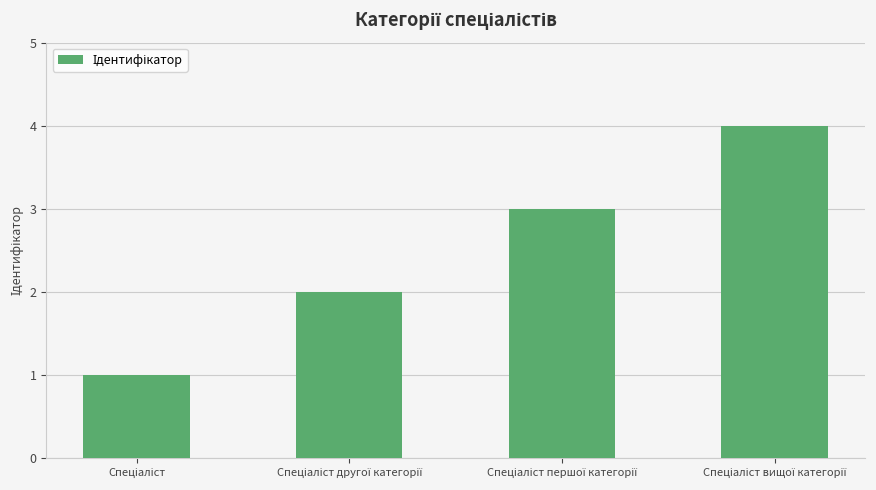

What is the maximum value shown in the chart?

4